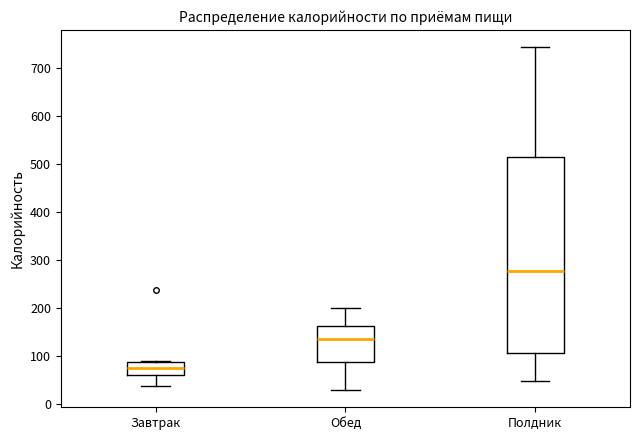

Reading left to right, transcribe this box plot: for each box, give where its median line is, the range the box spans, and where its two whiskers end, as read against the y-axis. The values are not printed on the chart, so give them approximately, as read against the axis.

Завтрак: median 70, box 60 to 90, whiskers 40 to 90
Обед: median 130, box 90 to 160, whiskers 30 to 200
Полдник: median 280, box 110 to 510, whiskers 50 to 740